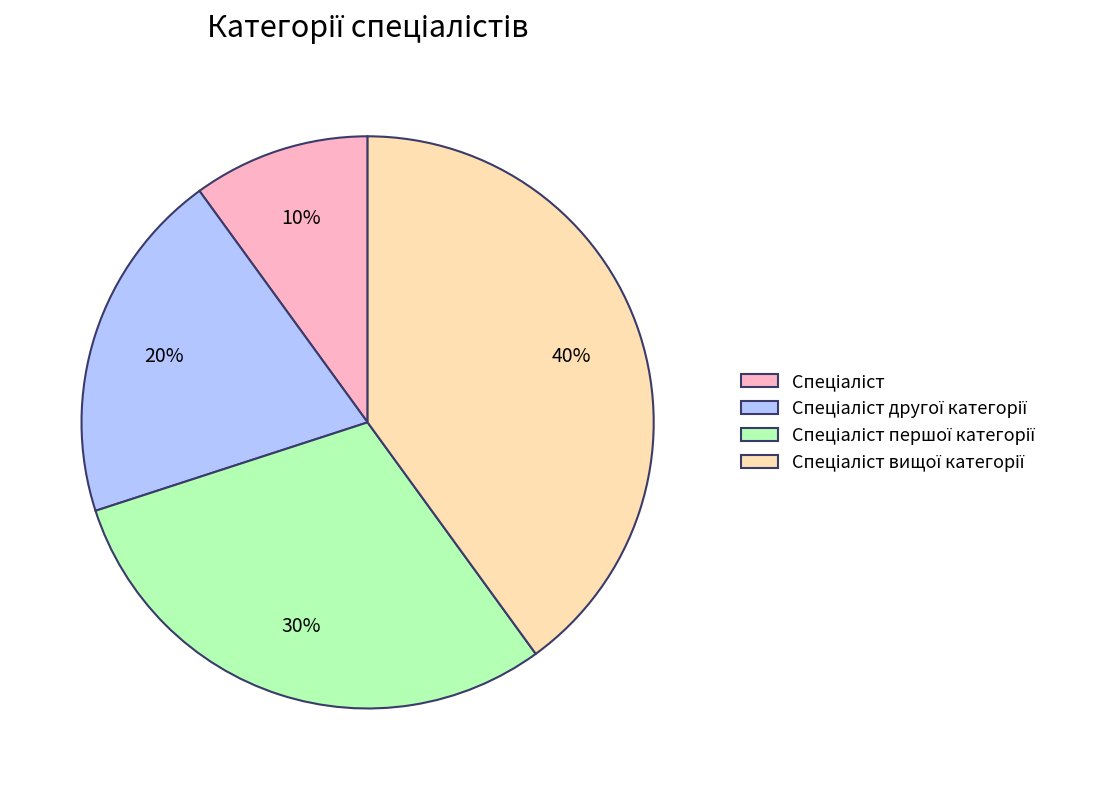

Is there any slice that represents more than half of the pie?

No